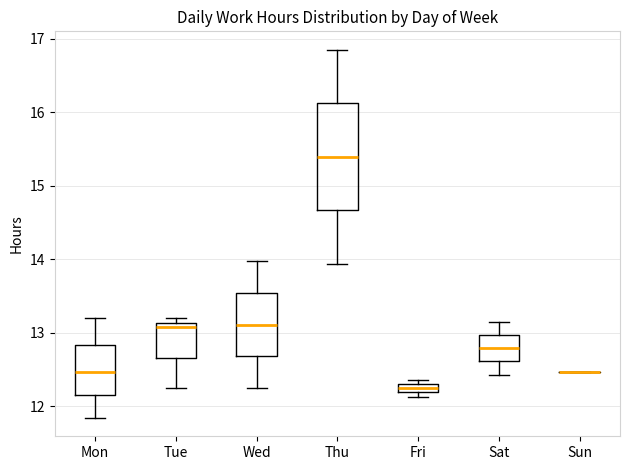

Where does the lower whisker of the box for Tue end on the y-axis? The values are not printed on the chart, so give them approximately, as read against the axis.

12.2